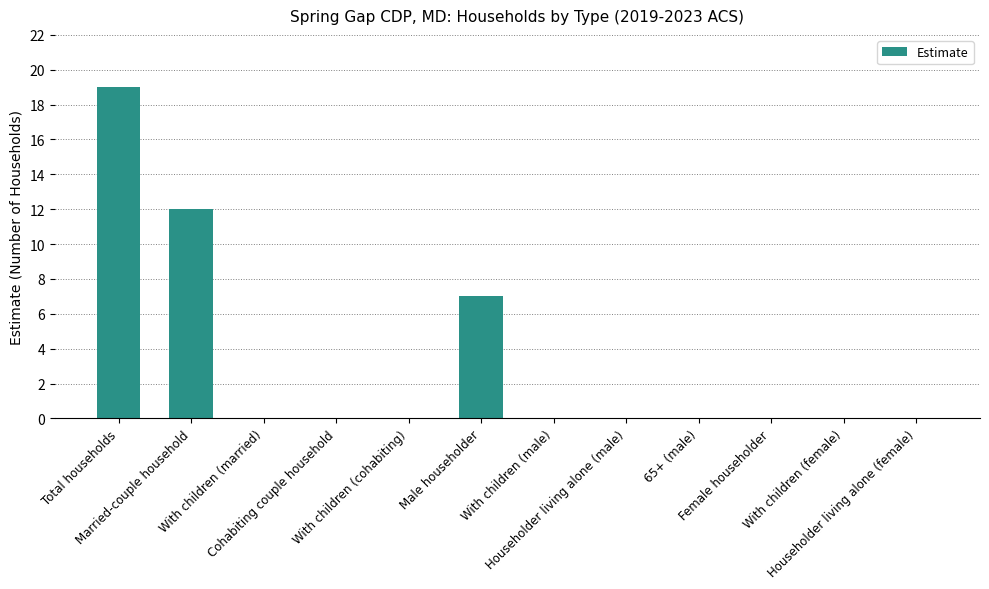

What is the change in value from Married-couple household to With children (cohabiting)?

-12